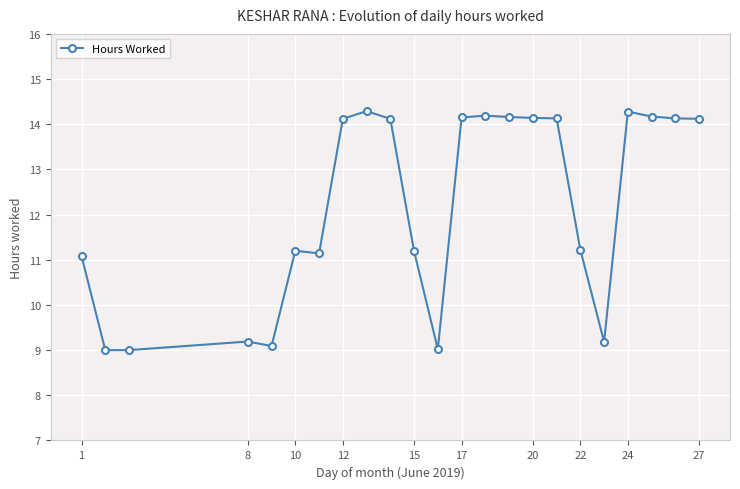

What is the maximum value shown in the chart?

14.3